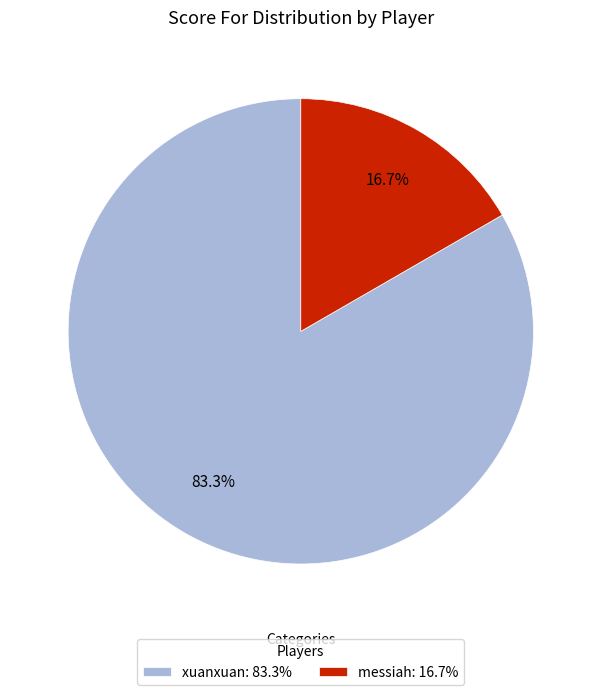

What percentage do messiah: 16.7% and xuanxuan: 83.3% together represent?

100.0%